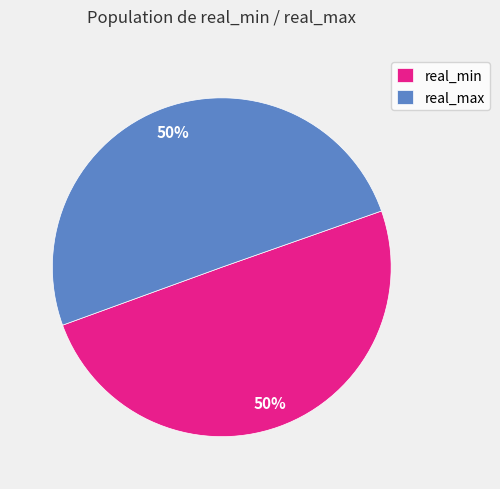

Count the number of slices in the pie.

2